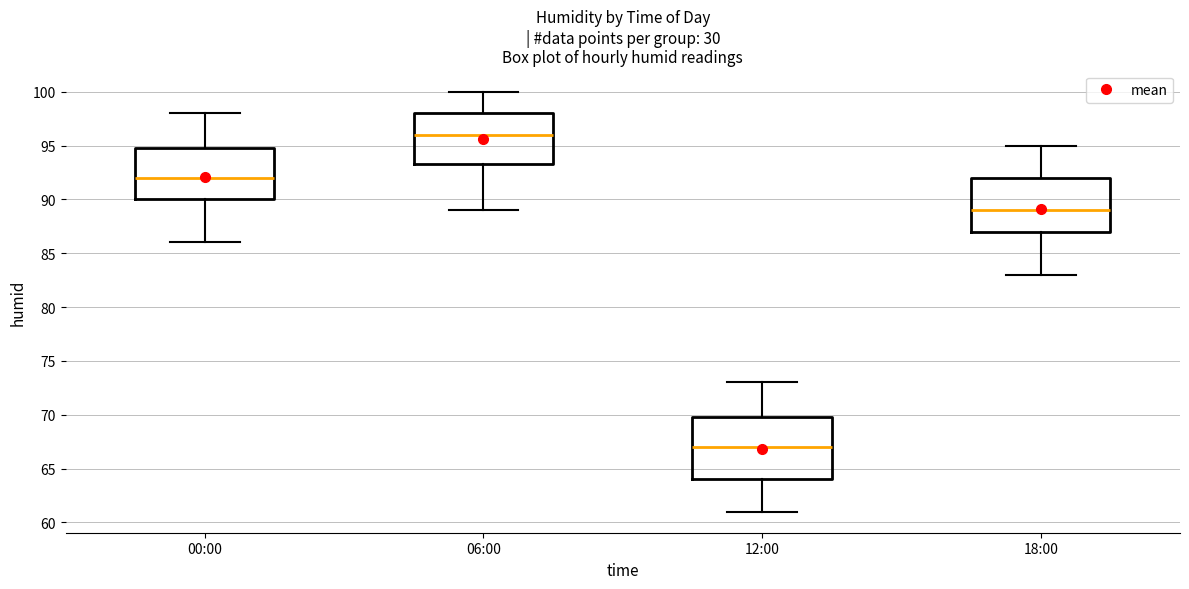

Reading left to right, transcribe this box plot: for each box, give where its median line is, the range the box spans, and where its two whiskers end, as read against the y-axis. The values are not printed on the chart, so give them approximately, as read against the axis.

00:00: median 92.0, box 90.0 to 95.0, whiskers 86.0 to 98.0
06:00: median 96.0, box 93.5 to 98.0, whiskers 89.0 to 100.0
12:00: median 67.0, box 64.0 to 70.0, whiskers 61.0 to 73.0
18:00: median 89.0, box 87.0 to 92.0, whiskers 83.0 to 95.0